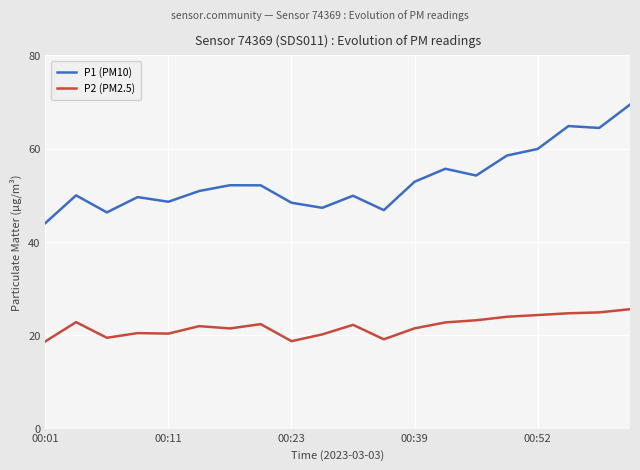

What is the minimum value shown in the chart?

18.7